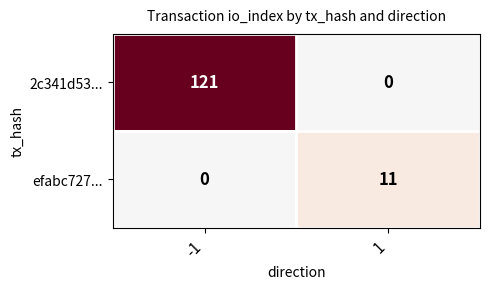

True or false: efabc727... has a value of 7 at 1.

False